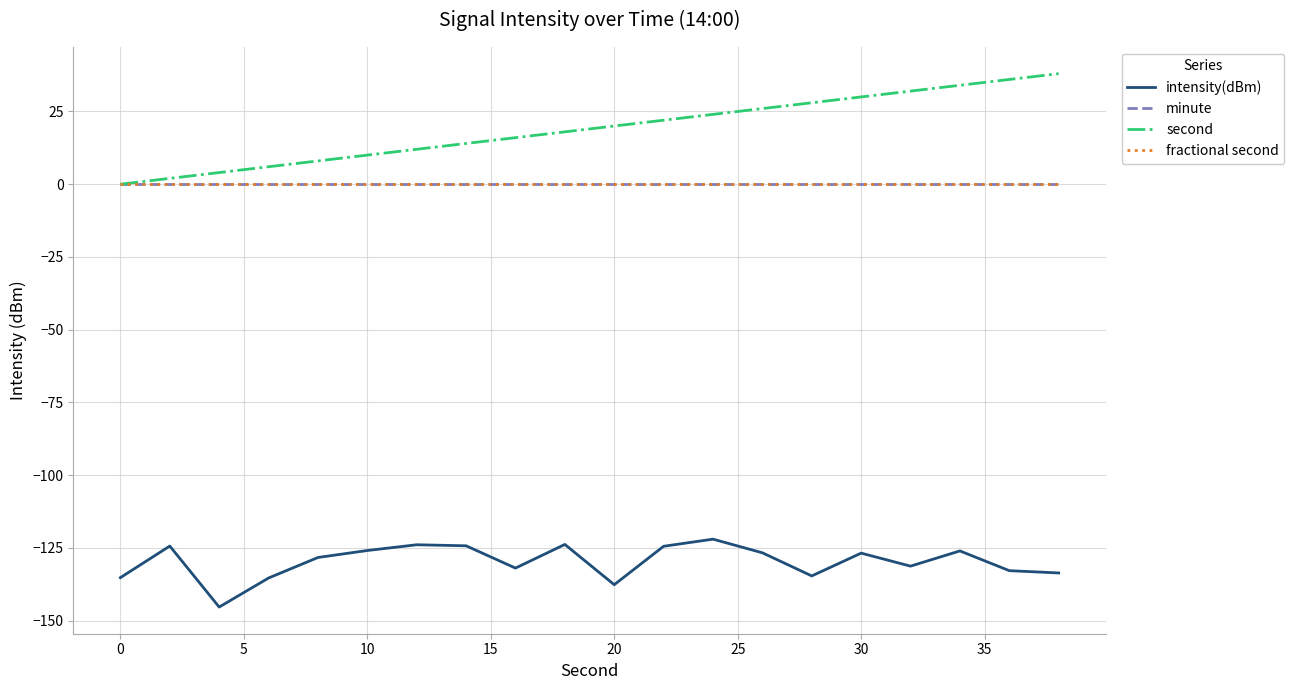

True or false: fractional second and minute cross at least once.

False